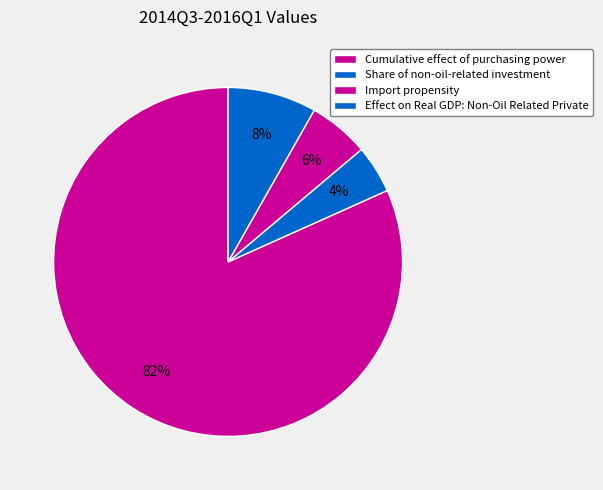

Does any single category account for the majority?

Yes